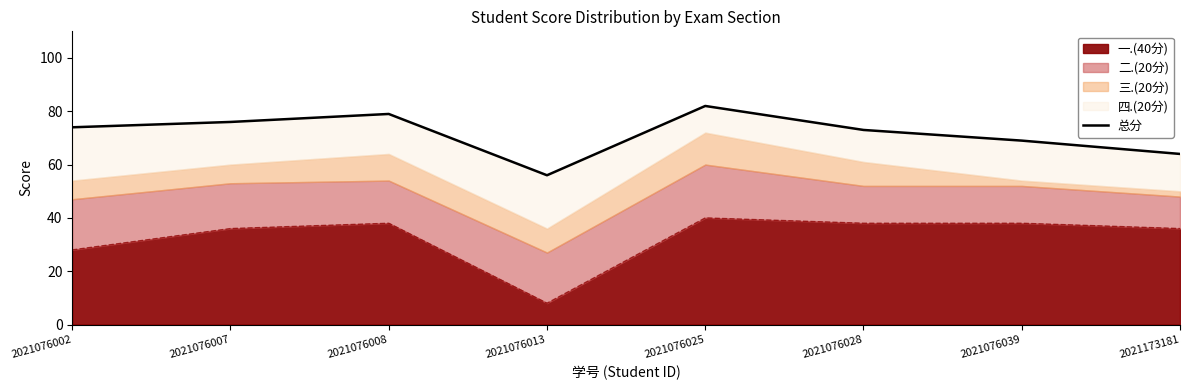

Between 2021076025 and 2021173181, which is larger?

2021076025